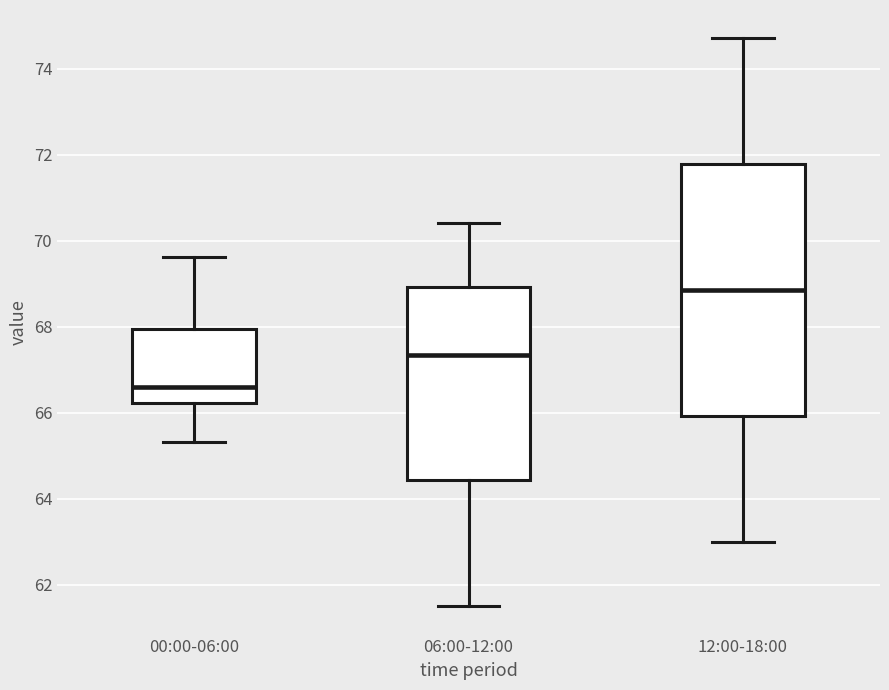

Reading left to right, transcribe this box plot: for each box, give where its median line is, the range the box spans, and where its two whiskers end, as read against the y-axis. The values are not printed on the chart, so give them approximately, as read against the axis.

00:00-06:00: median 66.6, box 66.2 to 68.0, whiskers 65.4 to 69.6
06:00-12:00: median 67.4, box 64.4 to 69.0, whiskers 61.6 to 70.4
12:00-18:00: median 68.8, box 66.0 to 71.8, whiskers 63.0 to 74.8